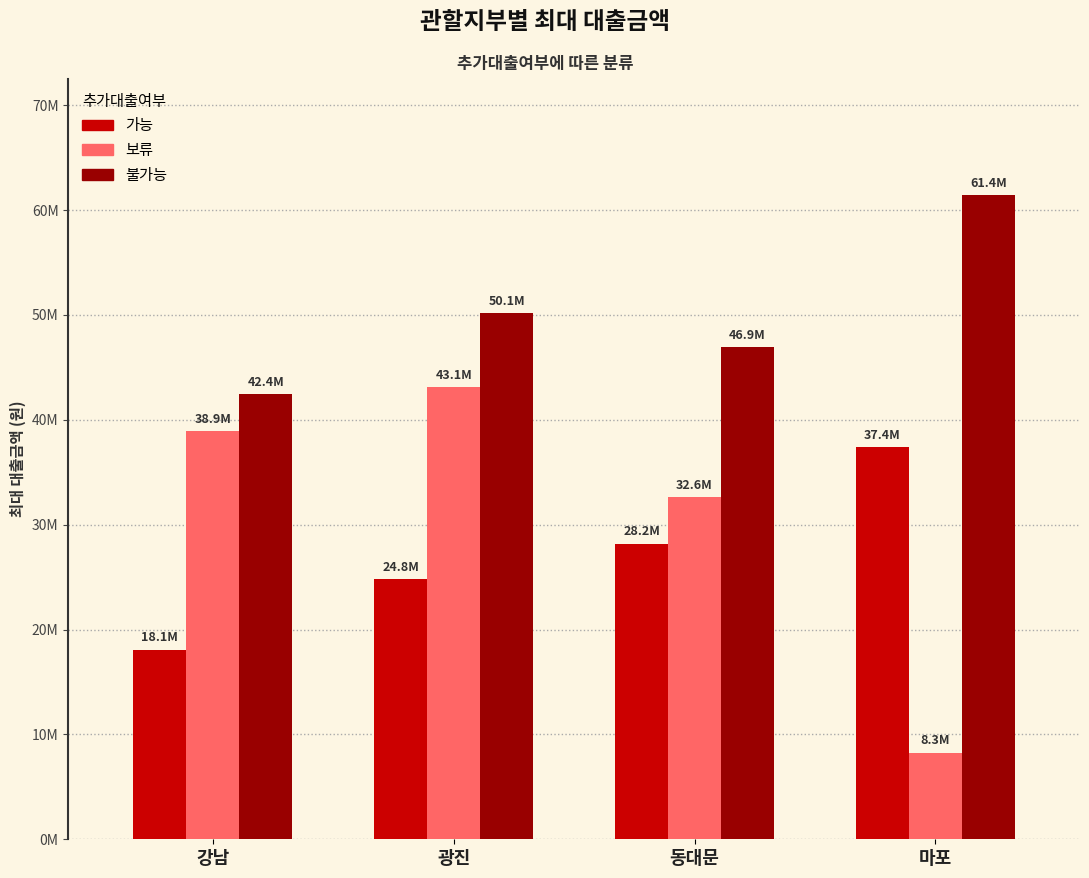

Reading right to left, what are all the values shown in this chart?

가능: 37395000	28204000	24804000	18080000
보류: 8262000	32595000	43095000	38913000
불가능: 61440000	46931000	50150000	42420000